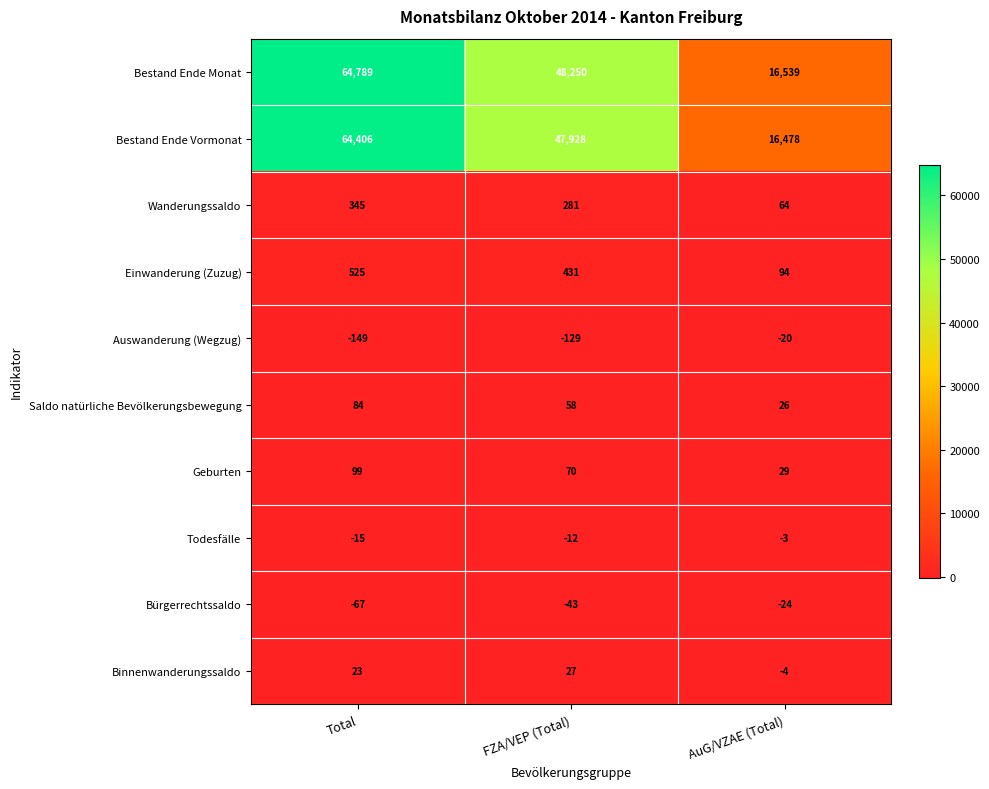

At which category is the sum across all series the highest?

Total